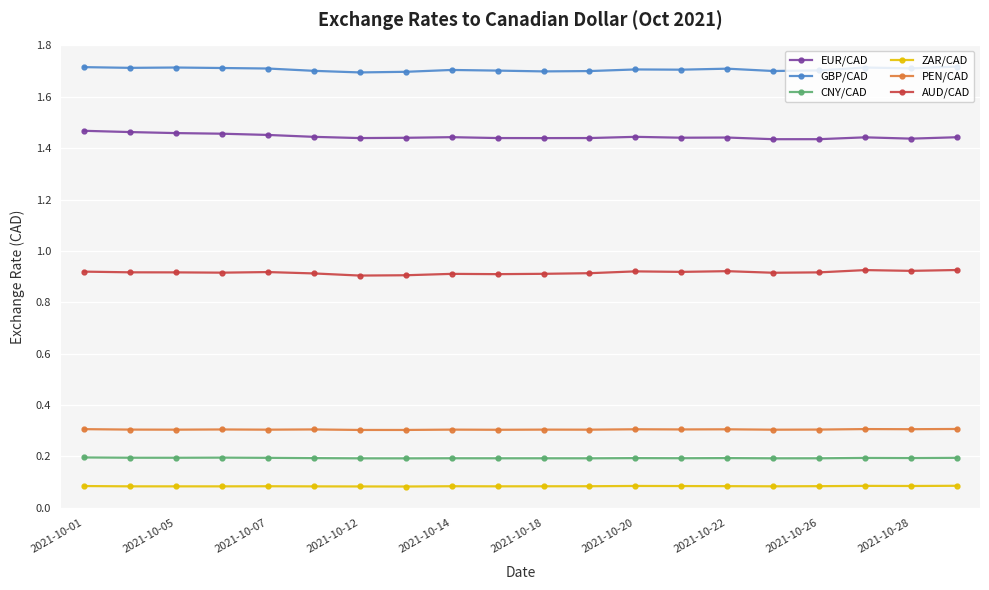

What is the sum of all AUD/CAD values?

18.3